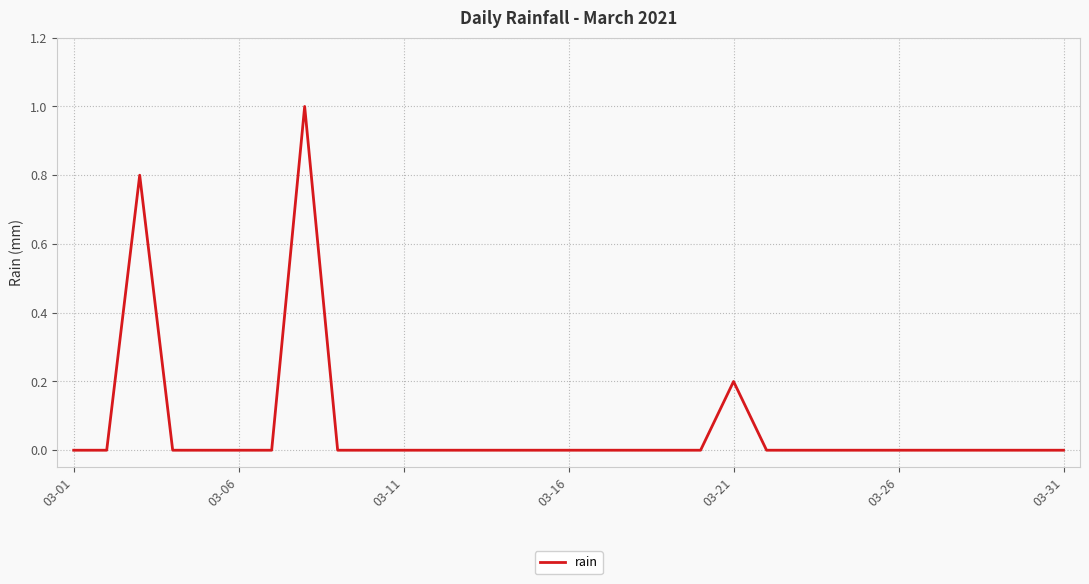

What is the maximum value shown in the chart?

1.0